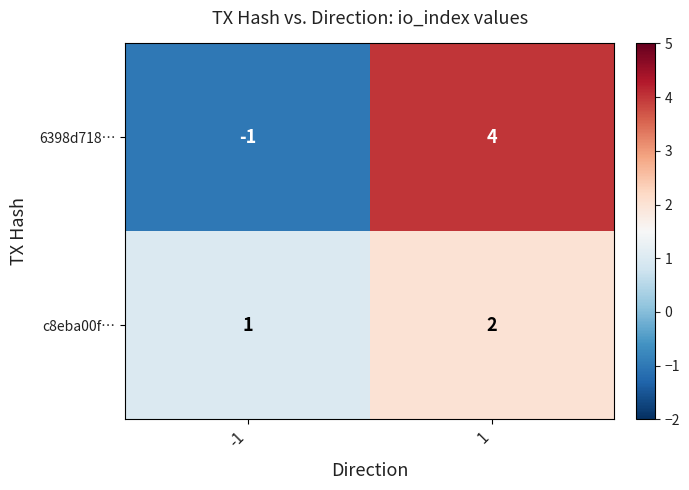

Reading left to right, transcribe all the data shown in this chart.

6398d718…: -1=-1	1=4
c8eba00f…: -1=1	1=2